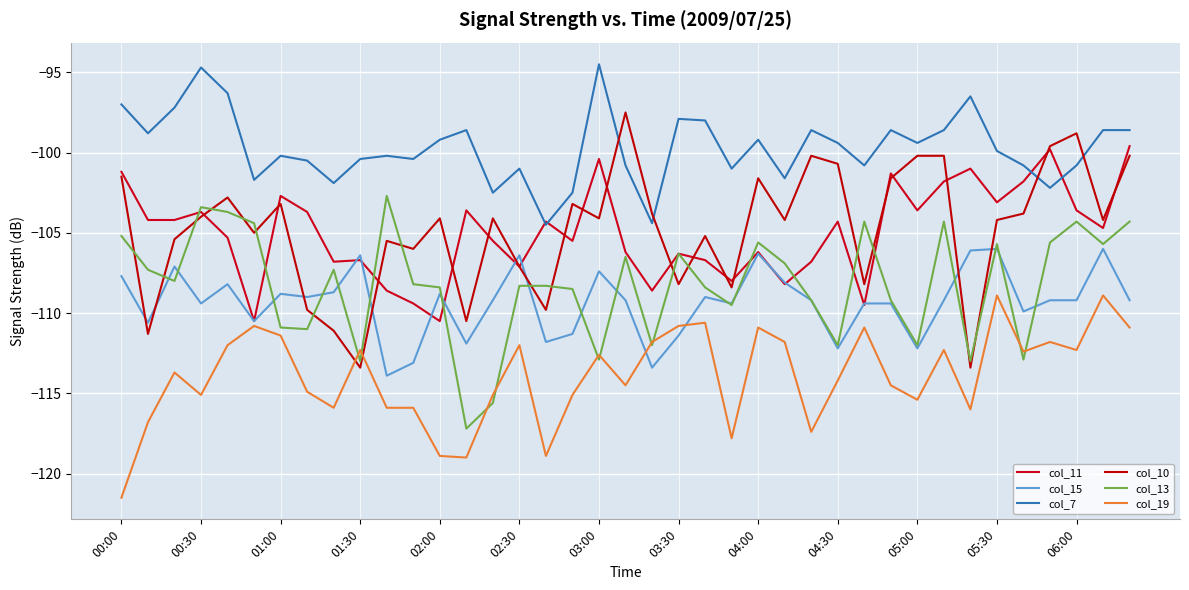

At which label does col_7 reach its peak?

03:00